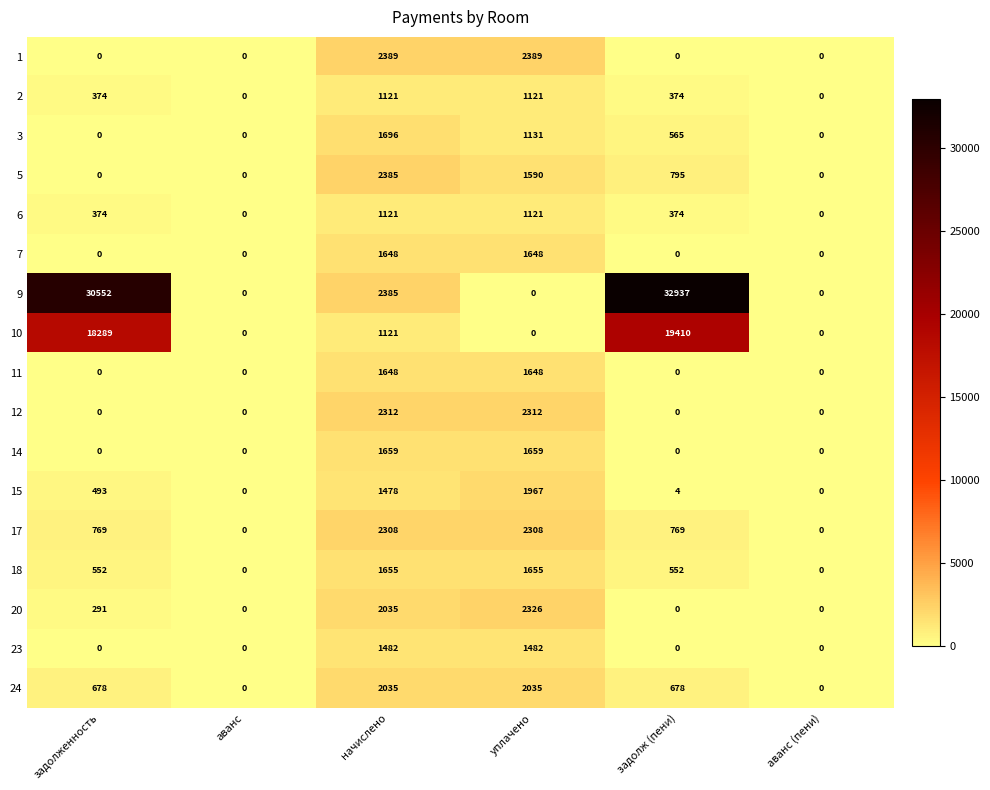

How many 2 values are between 0 and 1121?

6